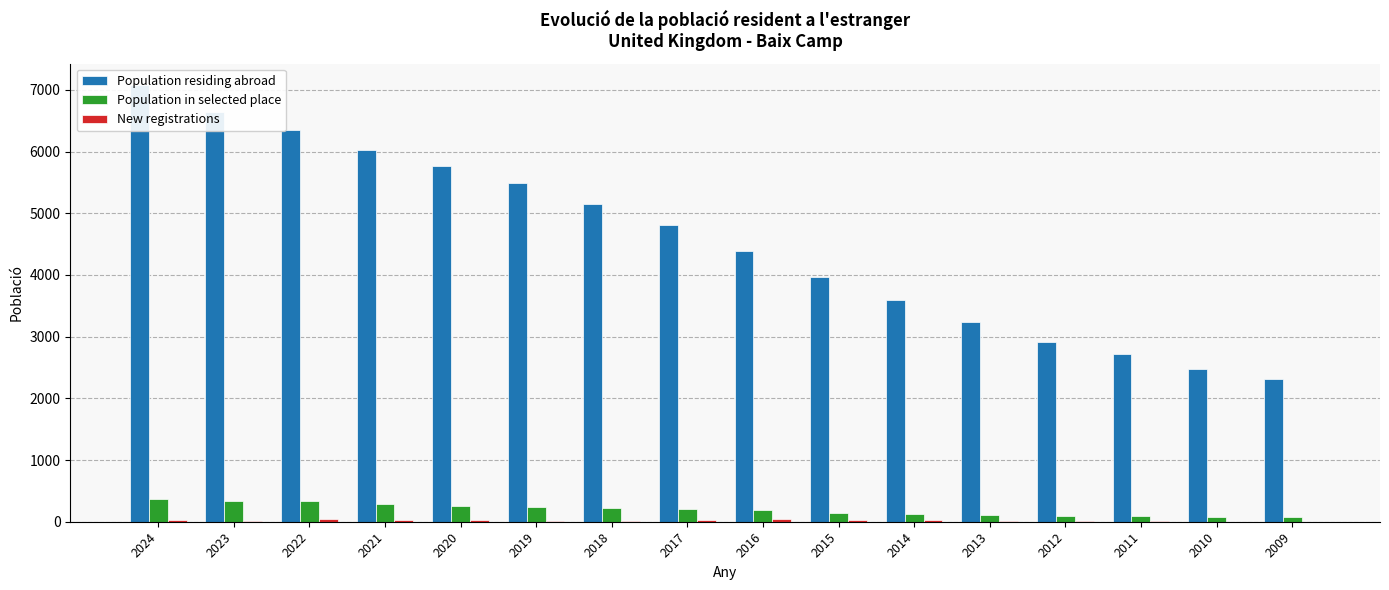

At which category does the chart reach its peak across all series?

2024